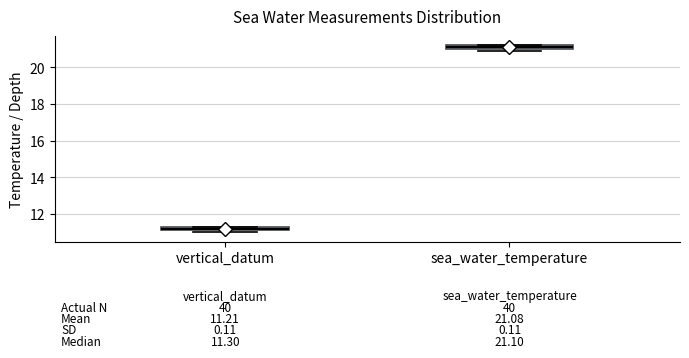

Which box's median line is the highest?

sea_water_temperature